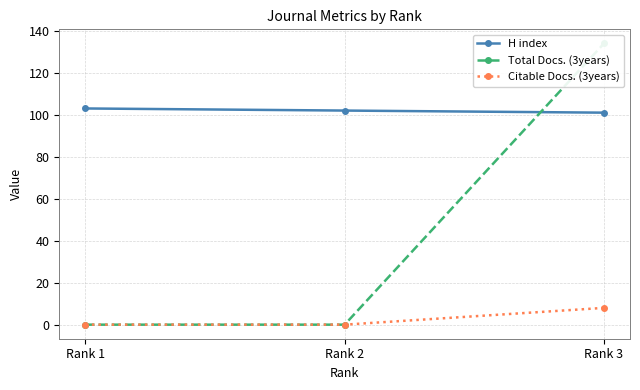

Count the H index values in the range 101 to 103.

3